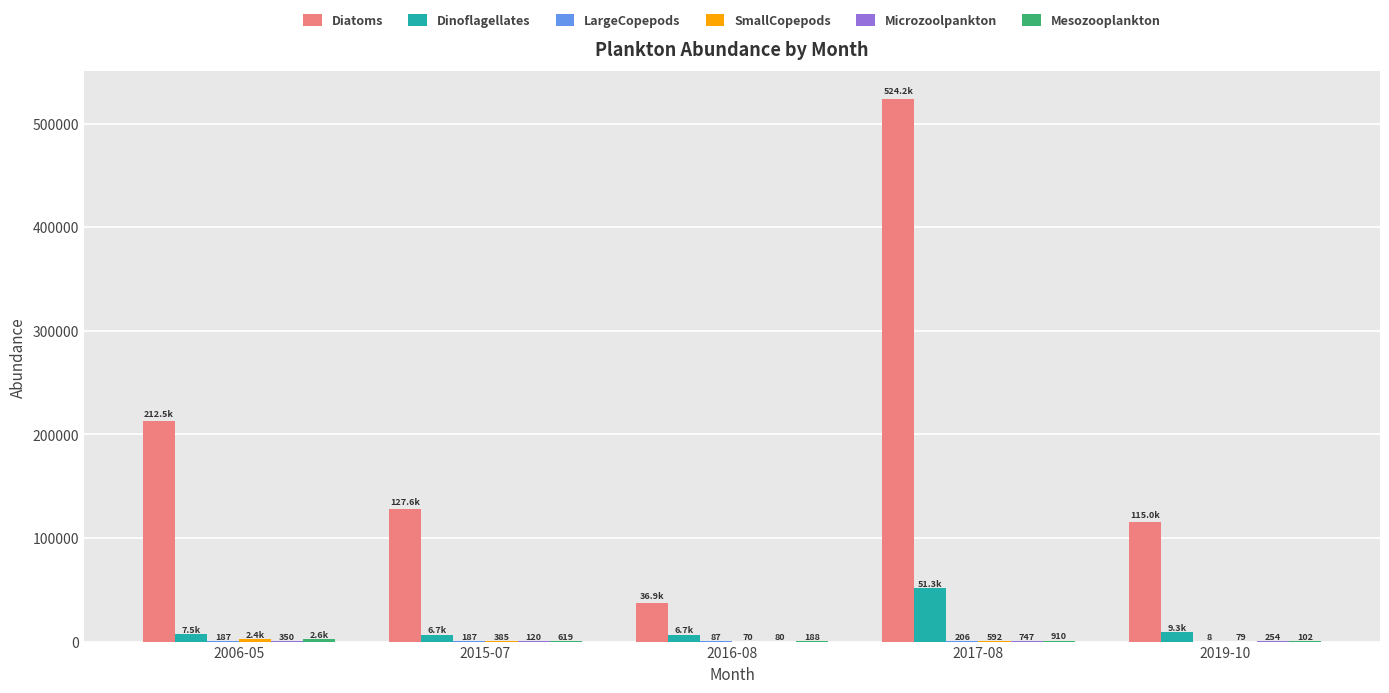

The value of Dinoflagellates at 2017-08 is 20440.5. True or false?

False